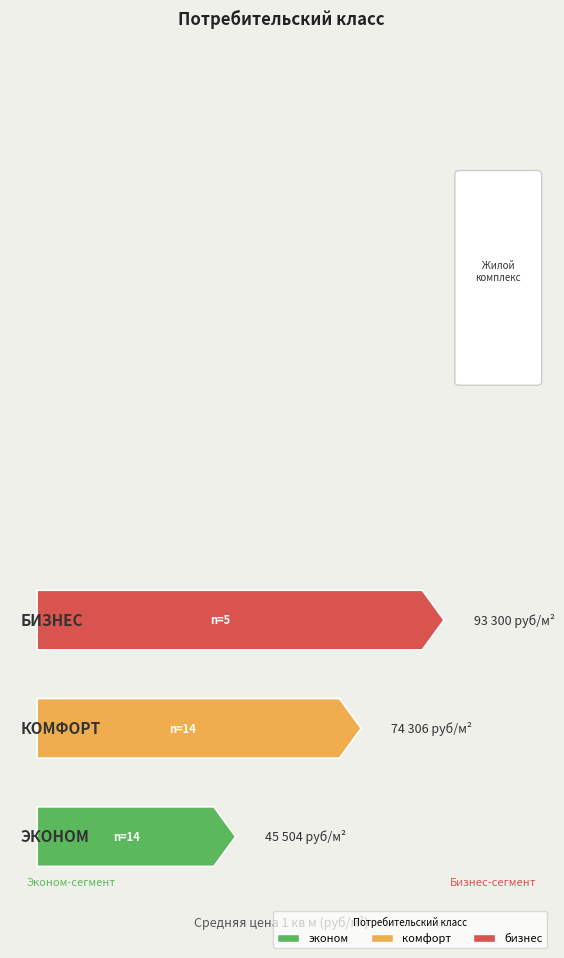

Does the chart contain any negative values?

No